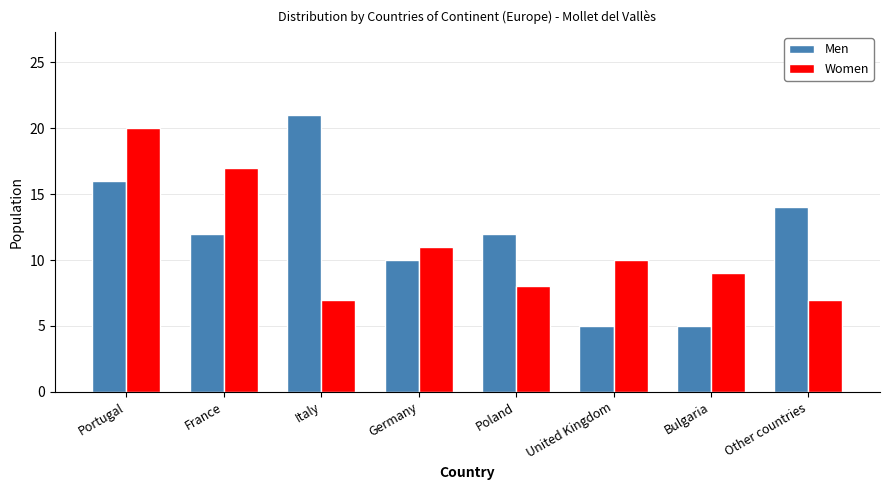

Is the value of Women at Italy greater than the value of Men at Other countries?

No